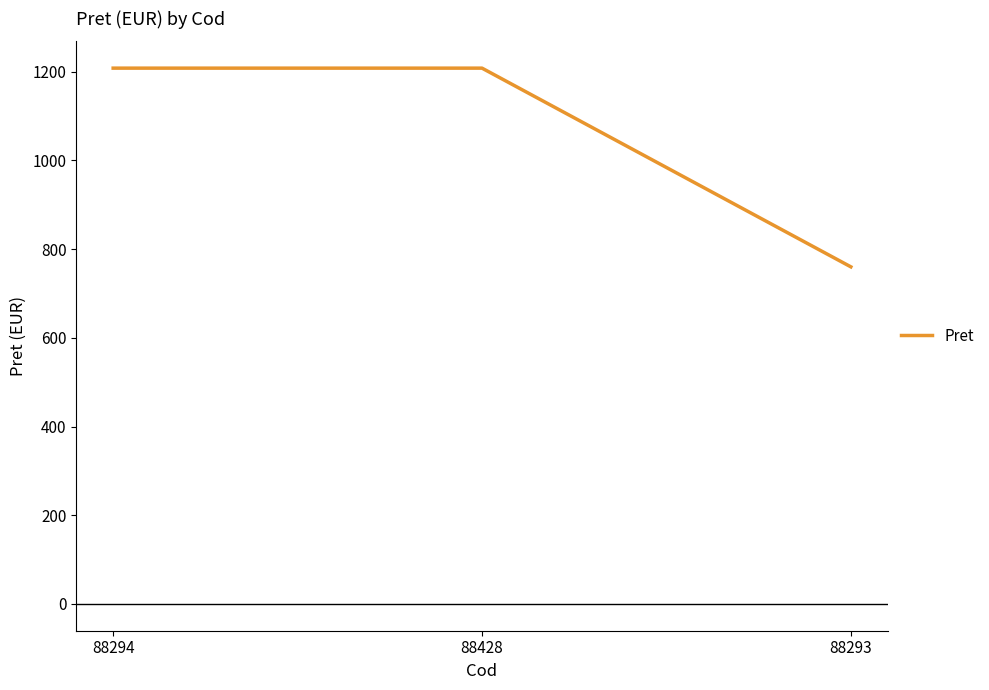

True or false: the data shows 1208 at 88428.

True